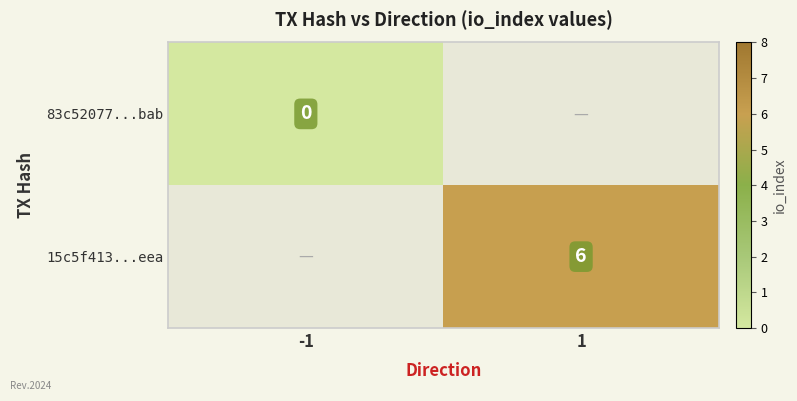

True or false: 15c5f413...eea has a value of 8 at 1.

False